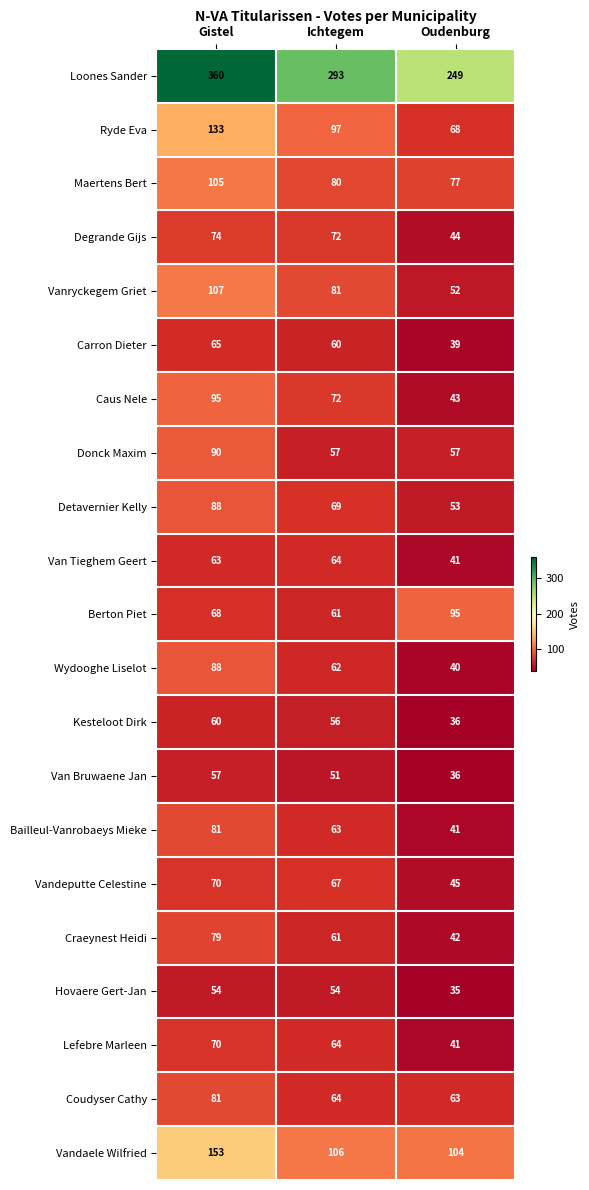

What is the difference between the Detavernier Kelly values at Oudenburg and Gistel?

35